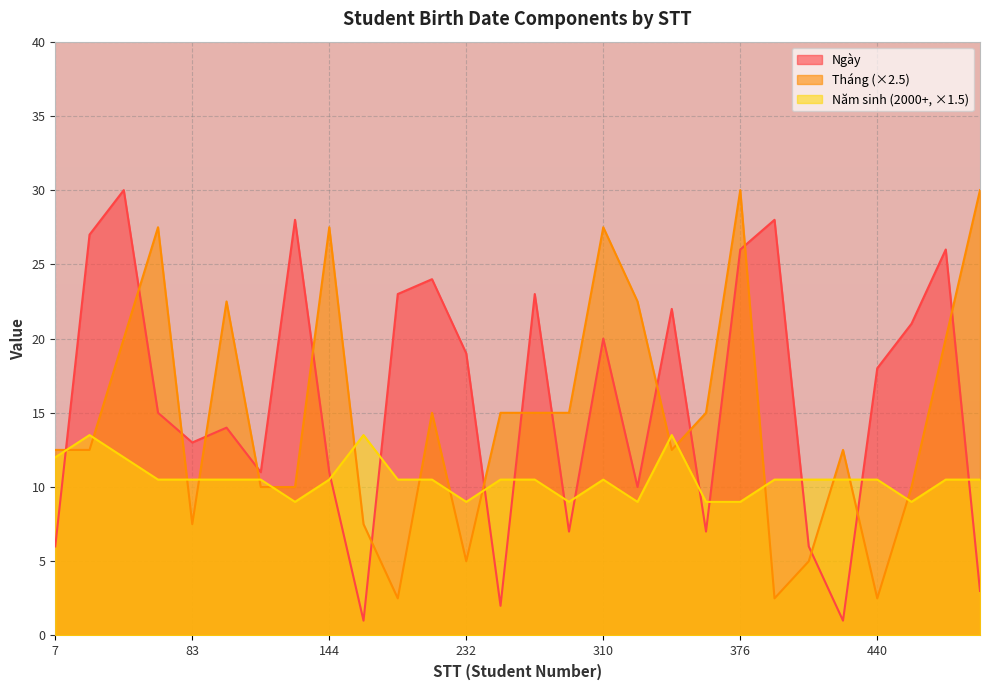

Rank the series by their average value, from lowest to highest.

Năm sinh (2000+, ×1.5), Tháng (×2.5), Ngày